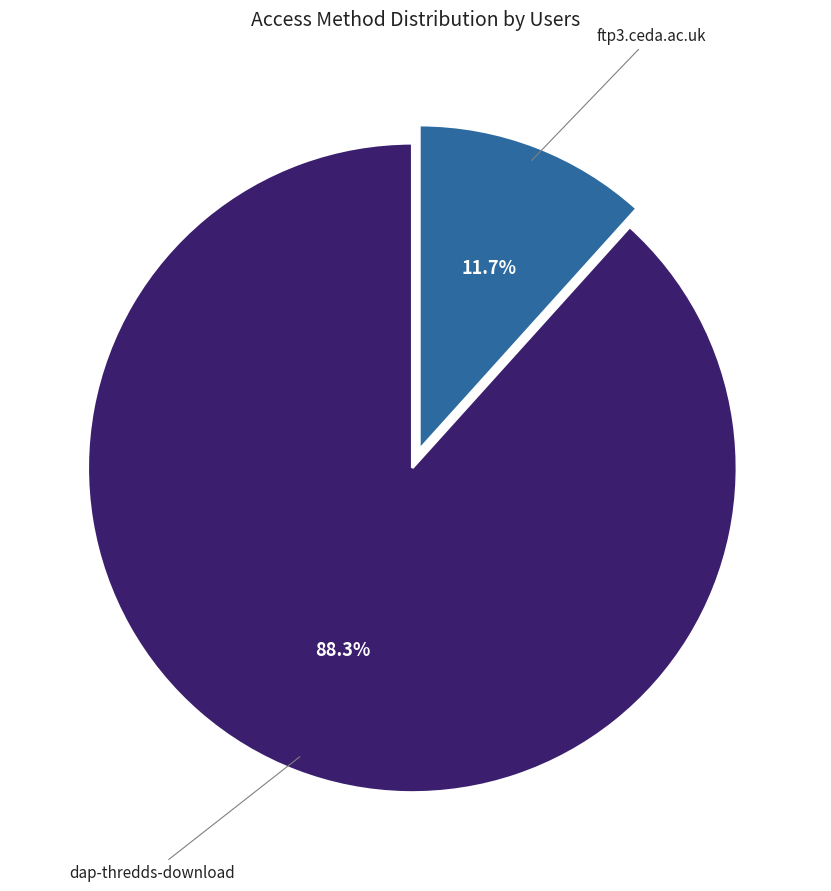

Is there any slice that represents more than half of the pie?

Yes